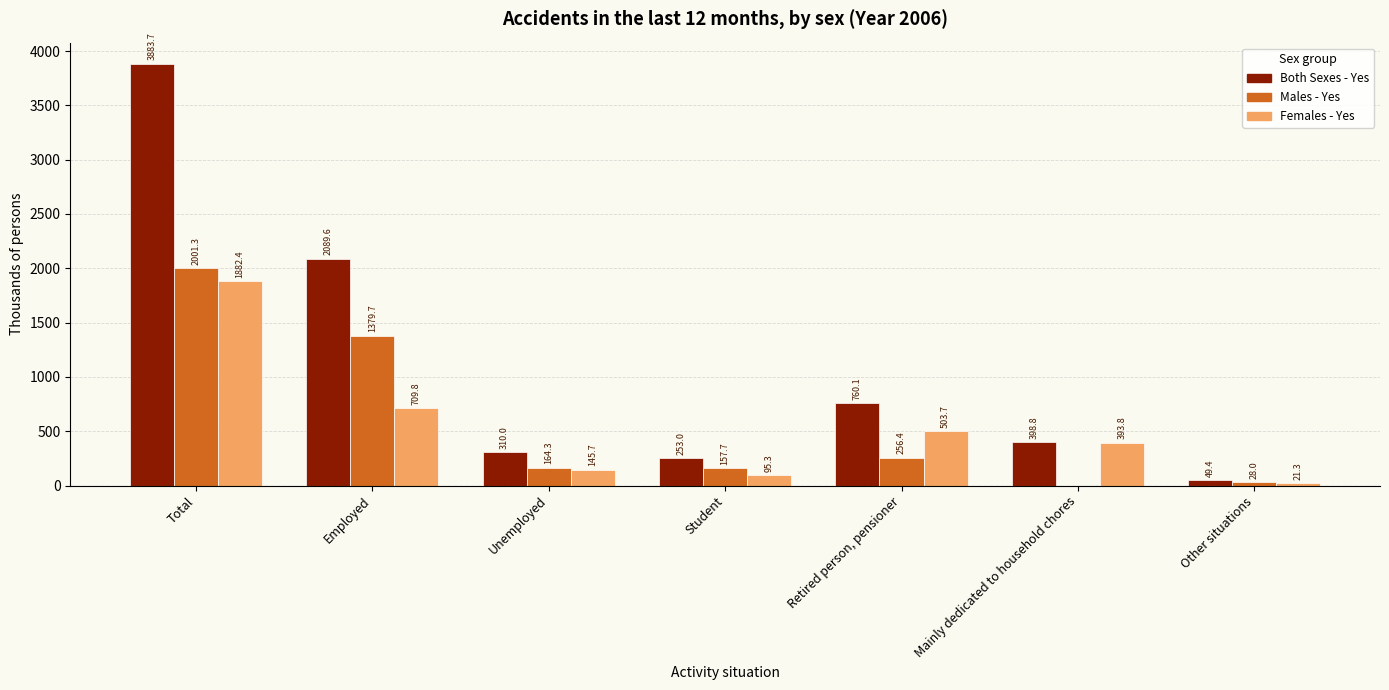

What is the sum of all Females - Yes values?

3752.0